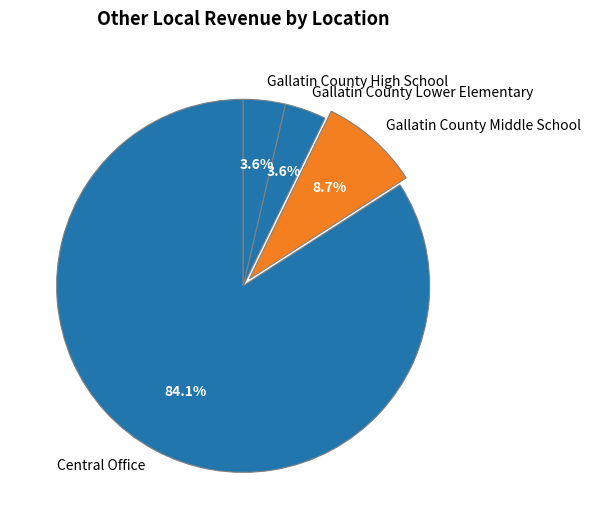

To the nearest percent, what is the difference between the Gallatin County High School and Gallatin County Middle School slice percentages?

5%